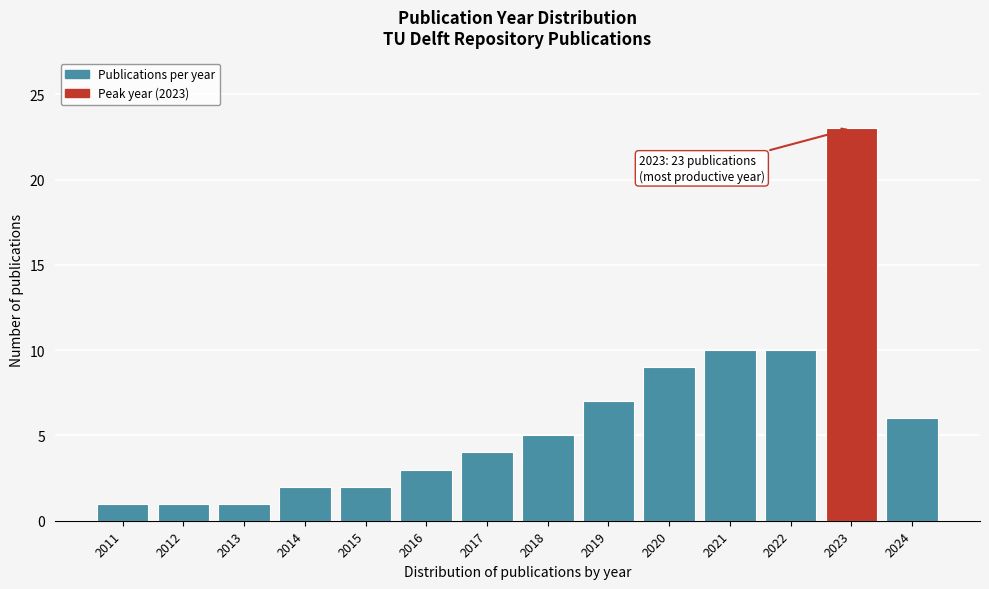

Reading right to left, list all the values displayed in this chart.

6	23	10	10	9	7	5	4	3	2	2	1	1	1